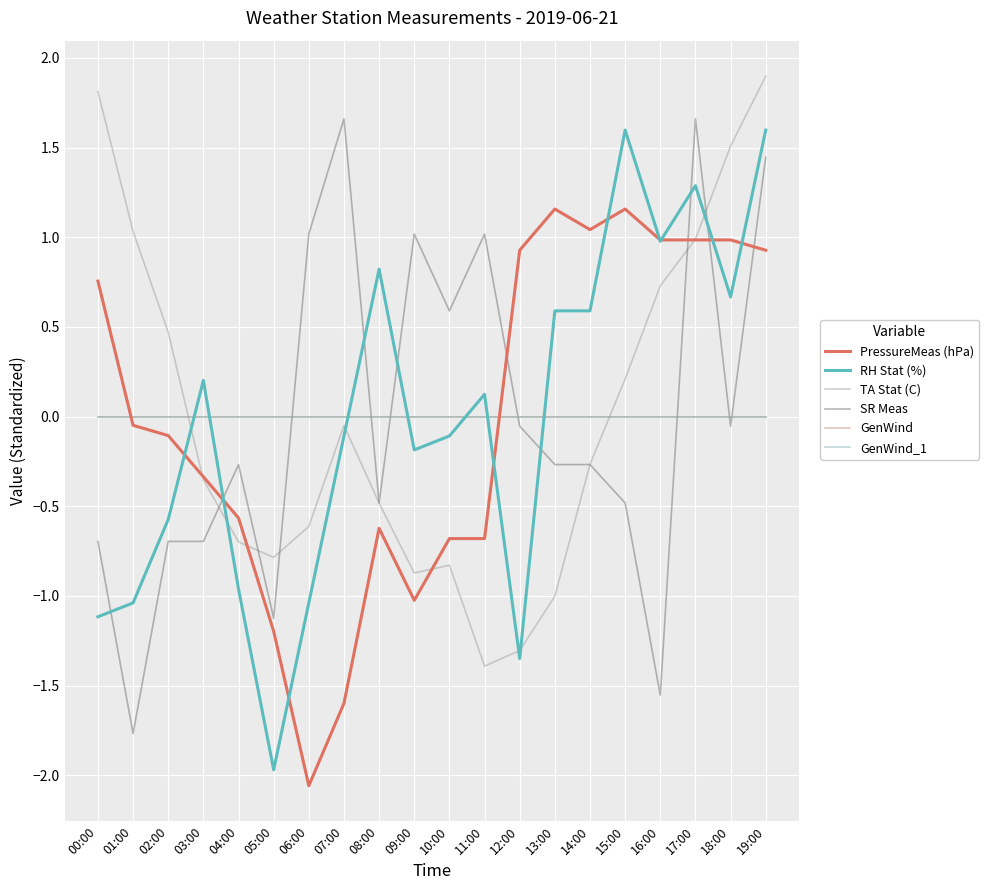

List the labels in order of PressureMeas (hPa) value, largest first.

13:00, 15:00, 14:00, 16:00, 17:00, 18:00, 12:00, 19:00, 00:00, 01:00, 02:00, 03:00, 04:00, 08:00, 10:00, 11:00, 09:00, 05:00, 07:00, 06:00